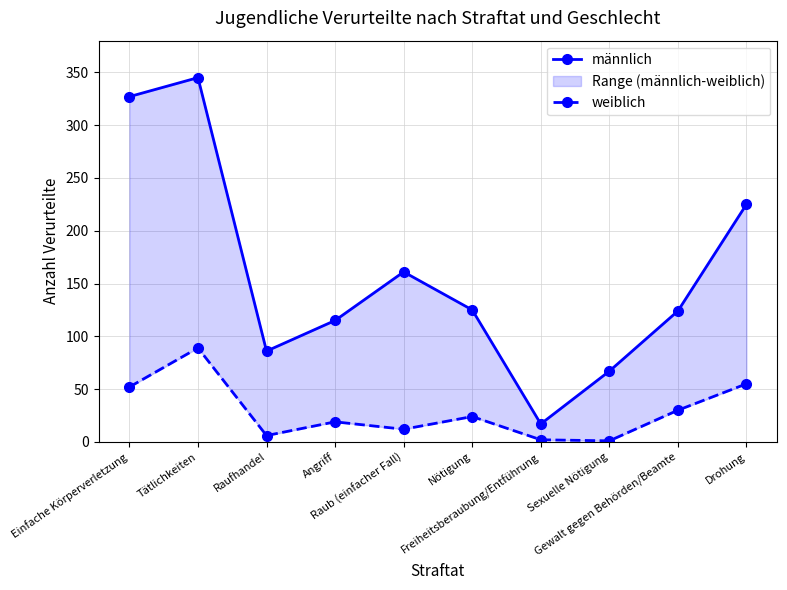

Where is weiblich nearest to the value 45?

Einfache Körperverletzung